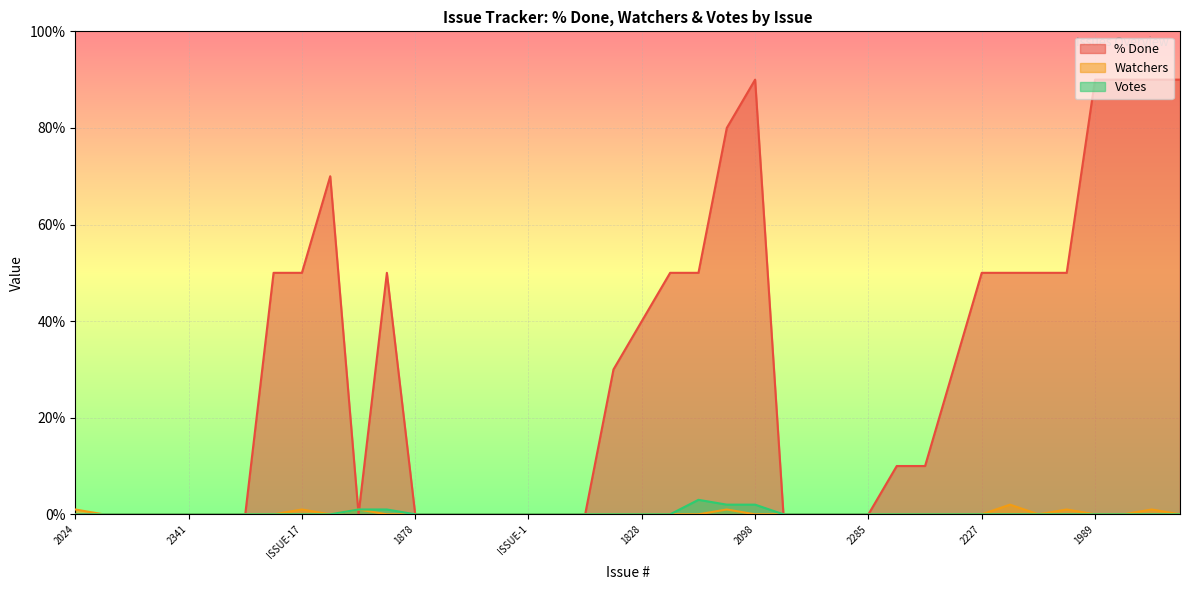

List the series in order of their peak value, highest first.

% Done, Votes, Watchers